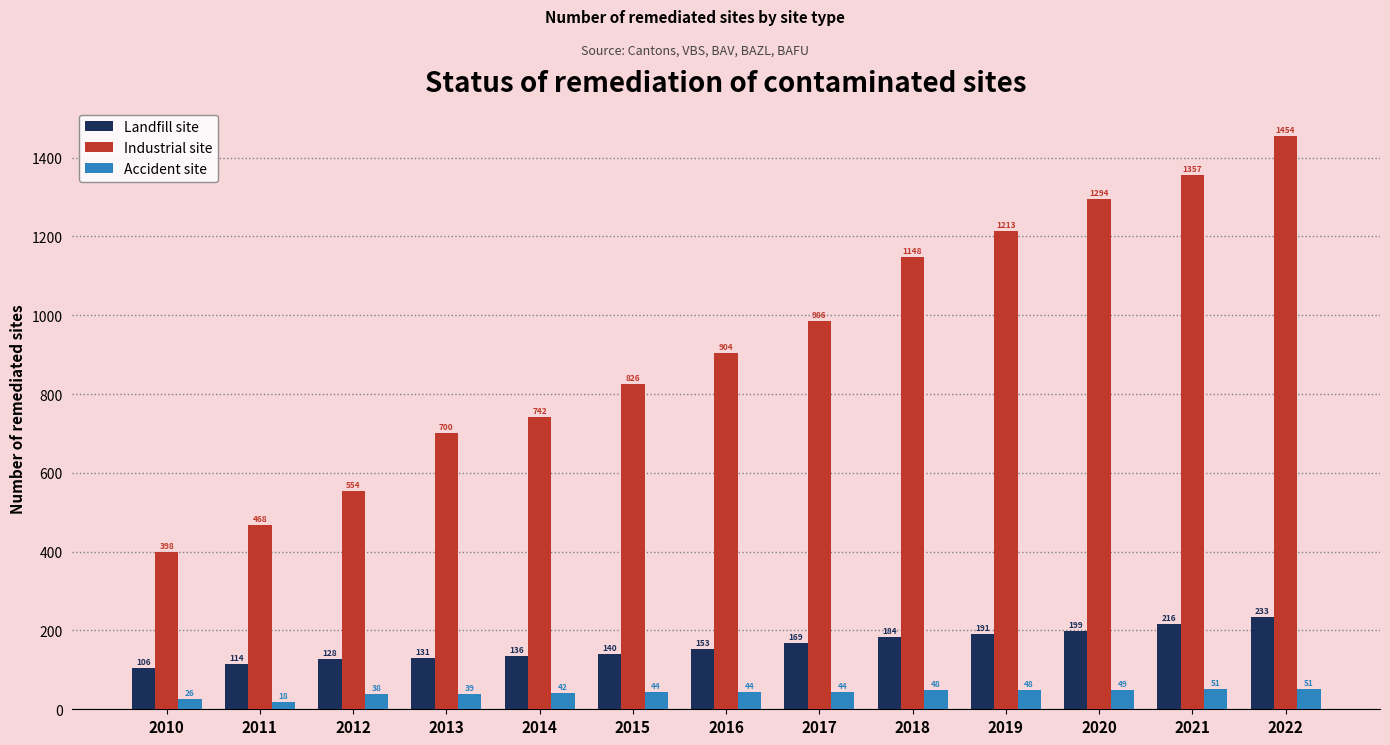

What is the average value of the Landfill site series?

162